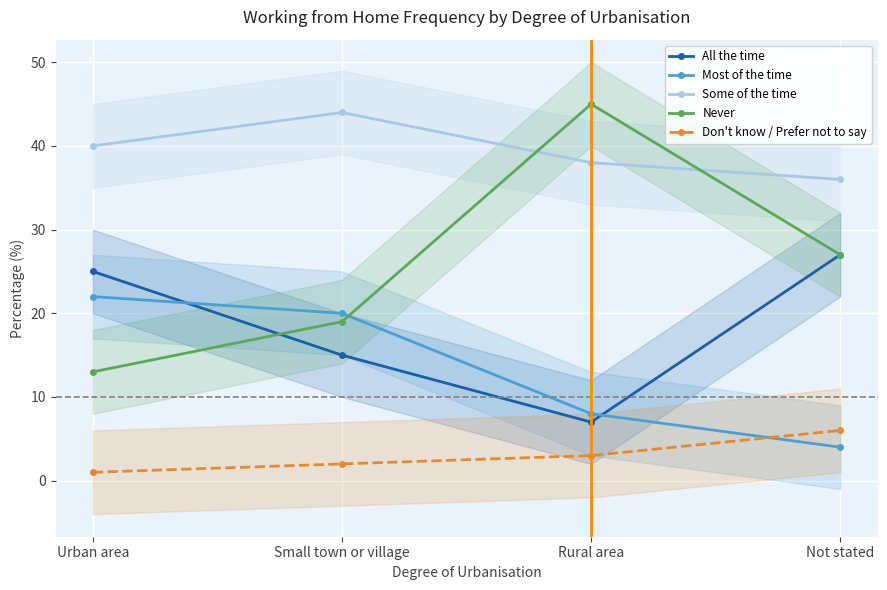

What is the difference between the Don't know / Prefer not to say values at Not stated and Urban area?

5